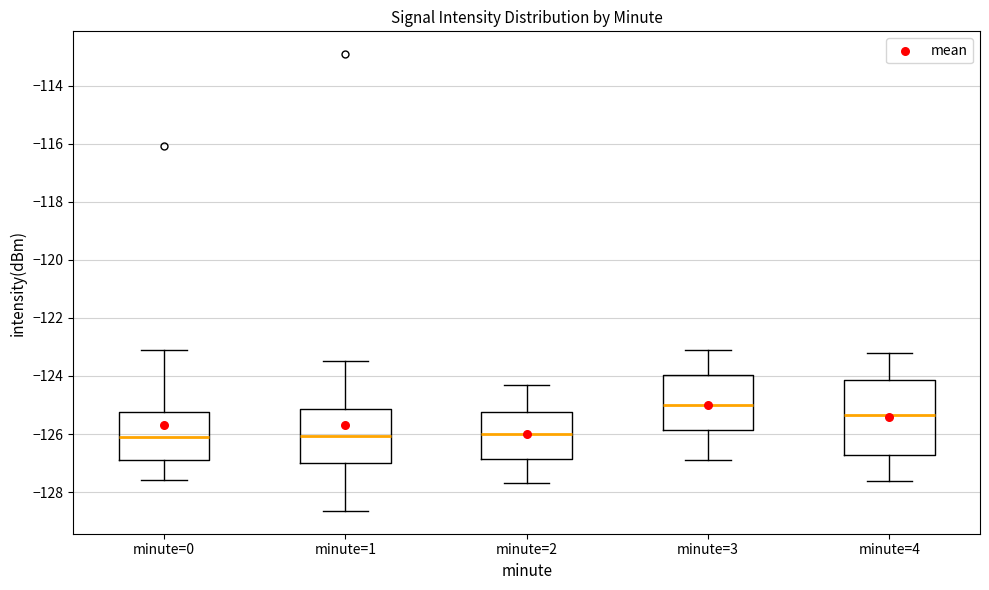

Which box is the tallest, from its lower edge to its upper edge?

minute=4